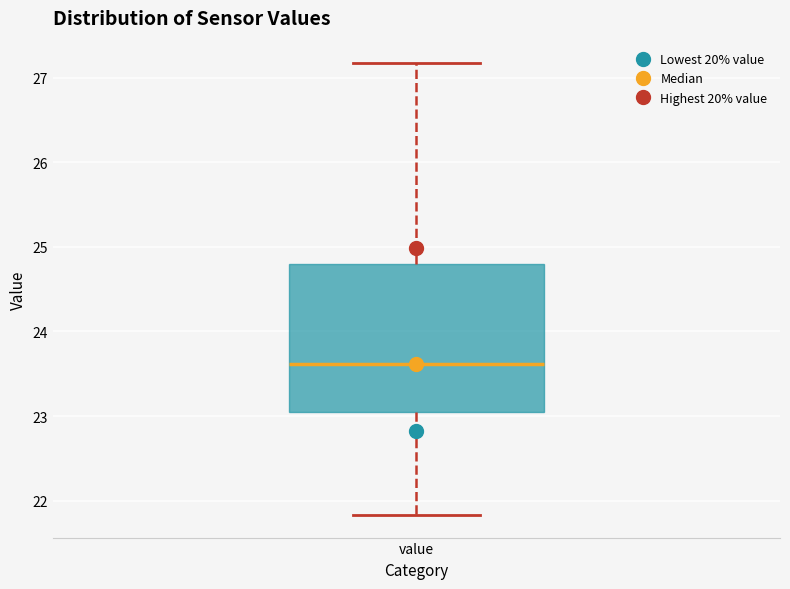

Transcribe this box plot: give where the median line is, the range the box spans, and where the two whiskers end, as read against the y-axis. The values are not printed on the chart, so give them approximately, as read against the axis.

median 23.6, box 23.1 to 24.8, whiskers 21.8 to 27.2